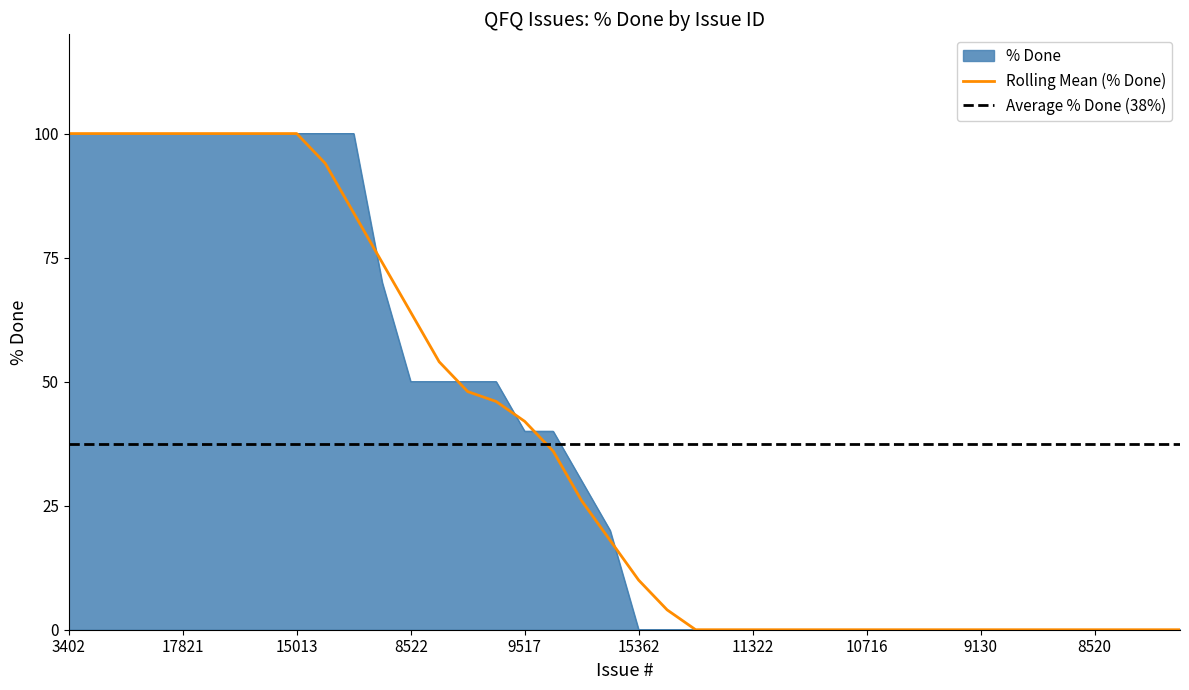

Between 9517 and 10115, which is larger?

10115